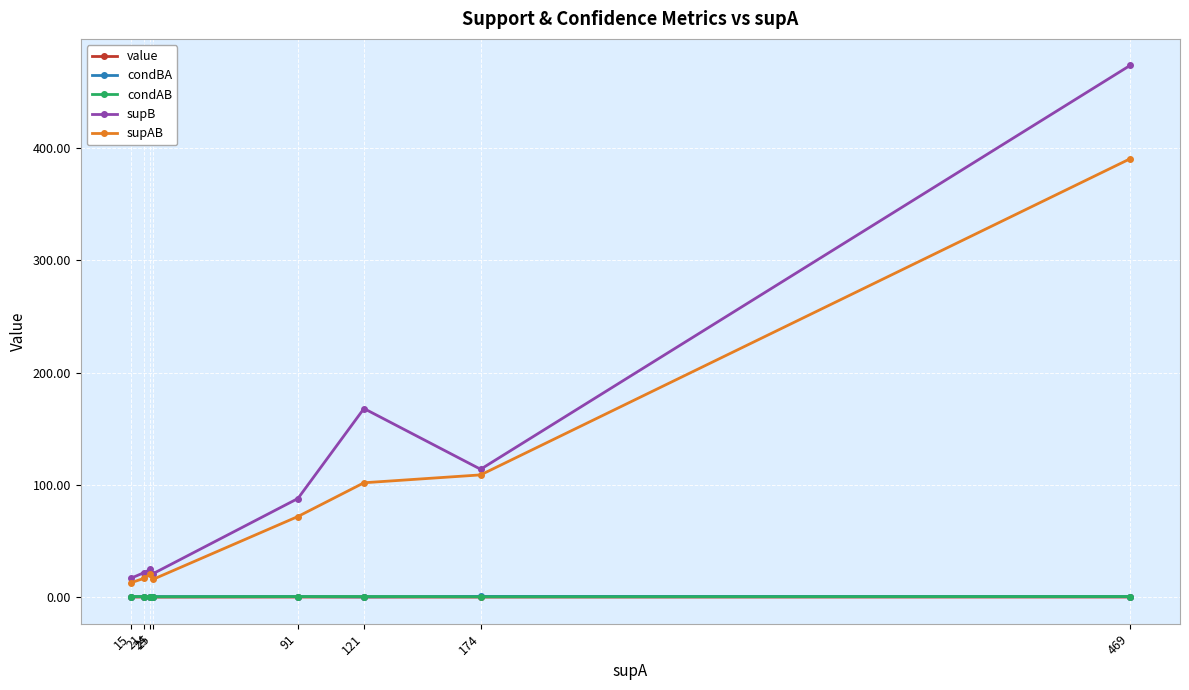

Where do condAB and condBA first cross each other?

24 and 25